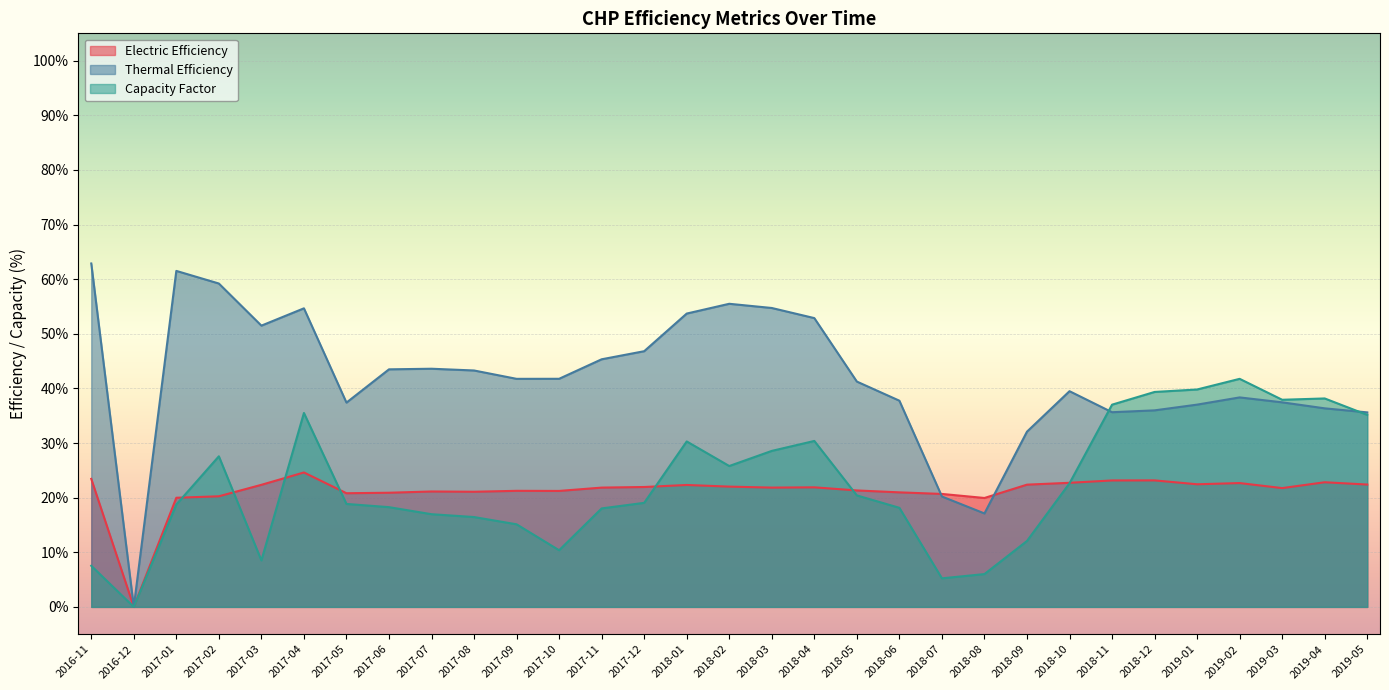

What is the total value across all series at 2018-04?

105.1